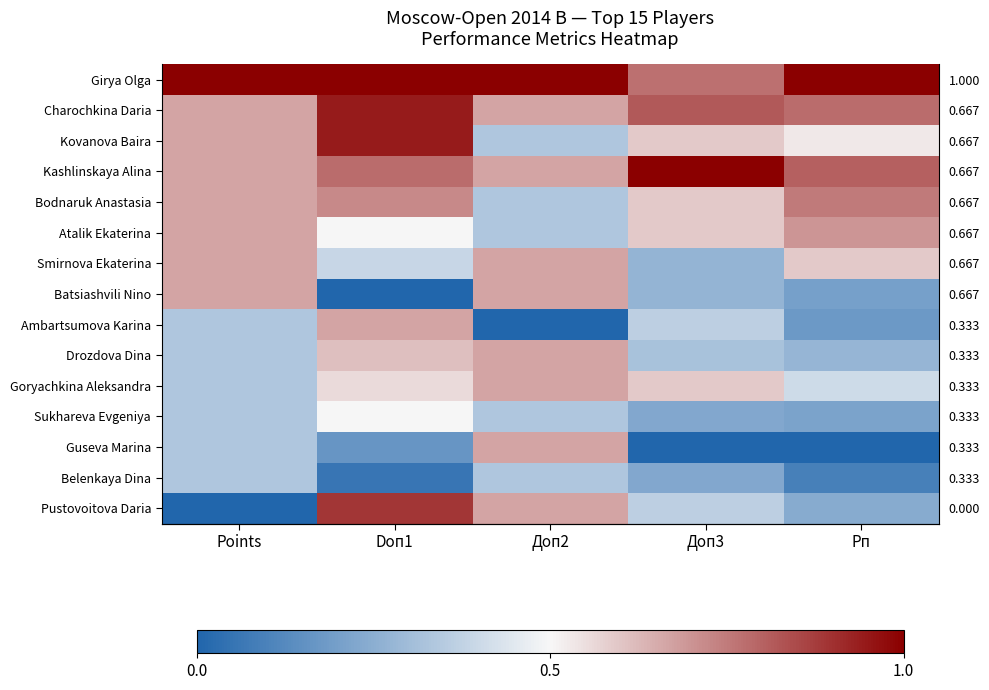

Rank the categories by Girya Olga value from lowest to highest.

Доп3, Points, Doп1, Доп2, Рп